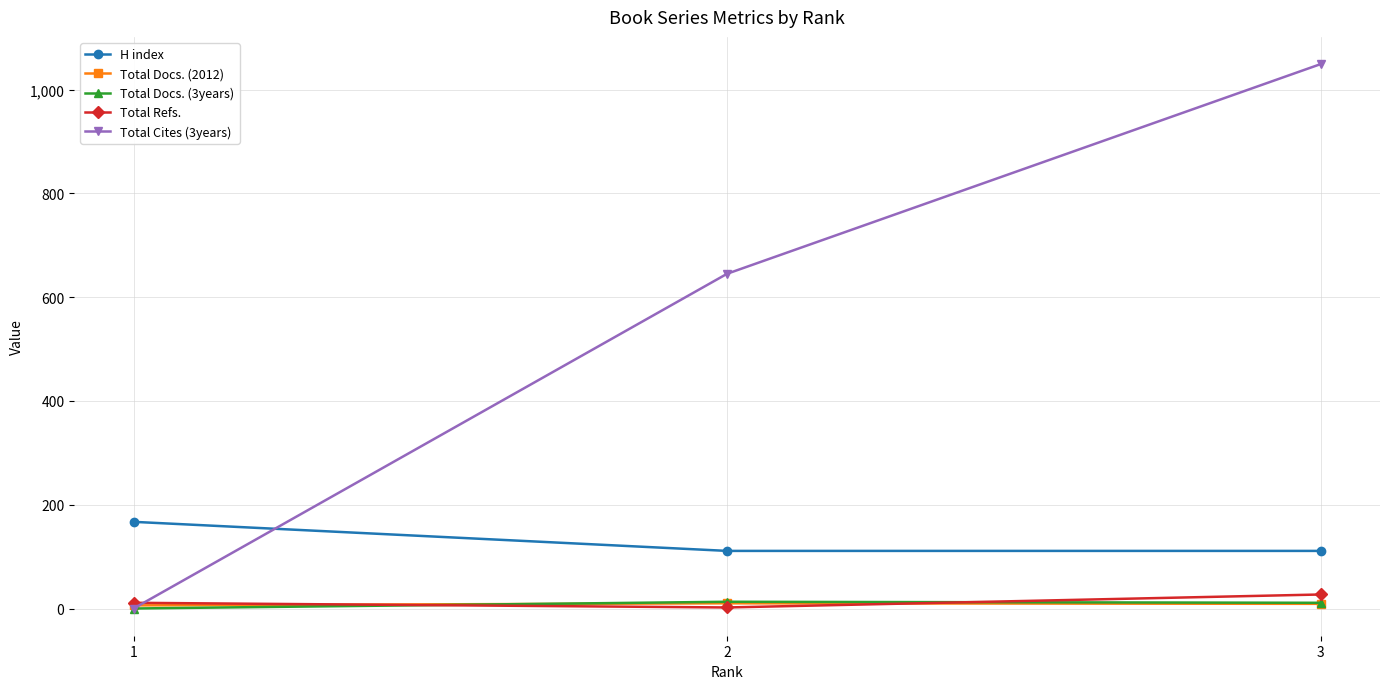

What is the greatest value displayed?

1049